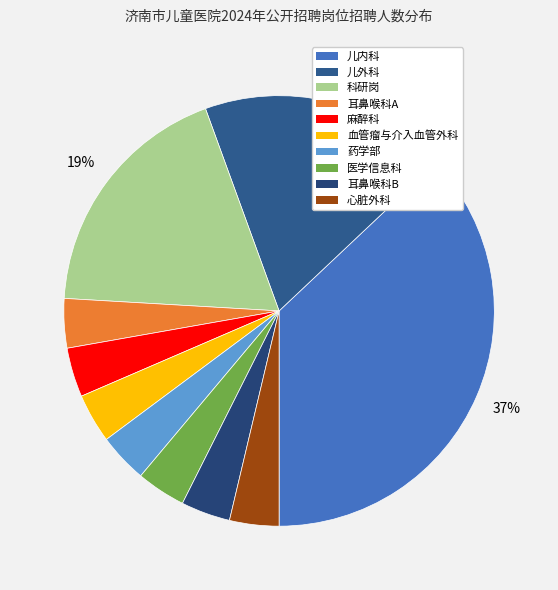

To the nearest percent, what is the average slice percentage?

10%